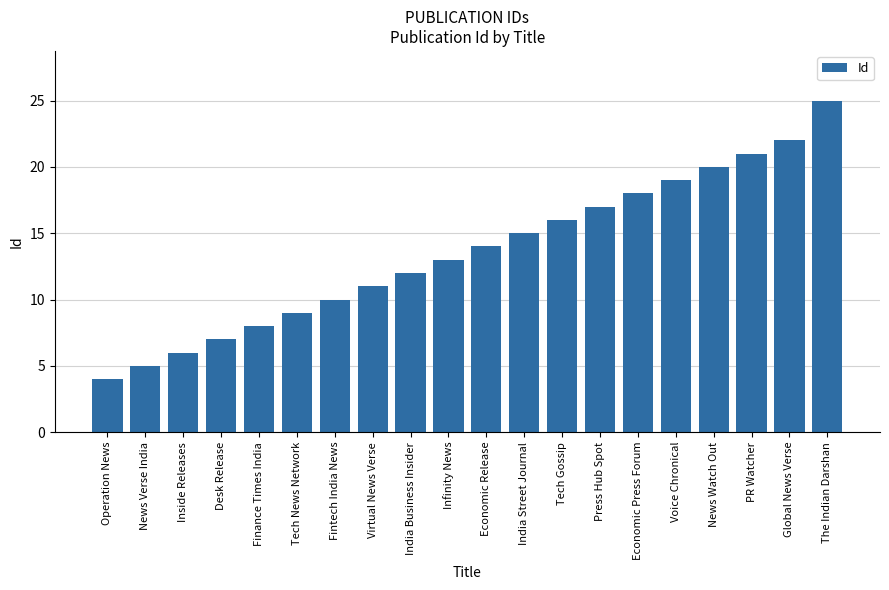

What is the difference between the values at Tech Gossip and PR Watcher?

5